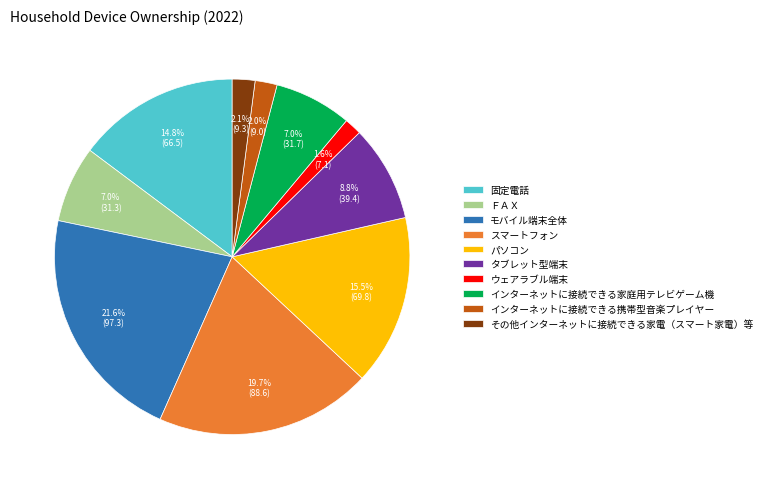

To the nearest percent, what is the average slice percentage?

10%